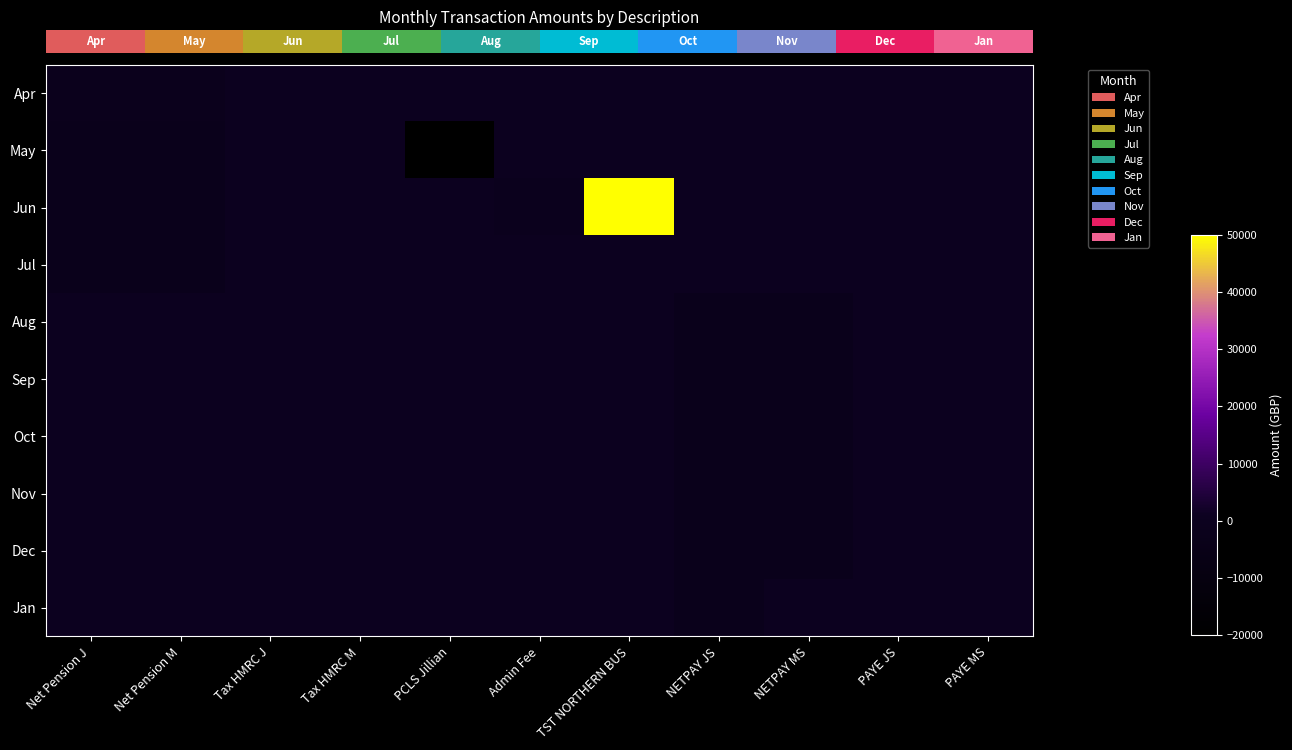

Between PCLS Jillian and PAYE MS, which is larger?

PCLS Jillian